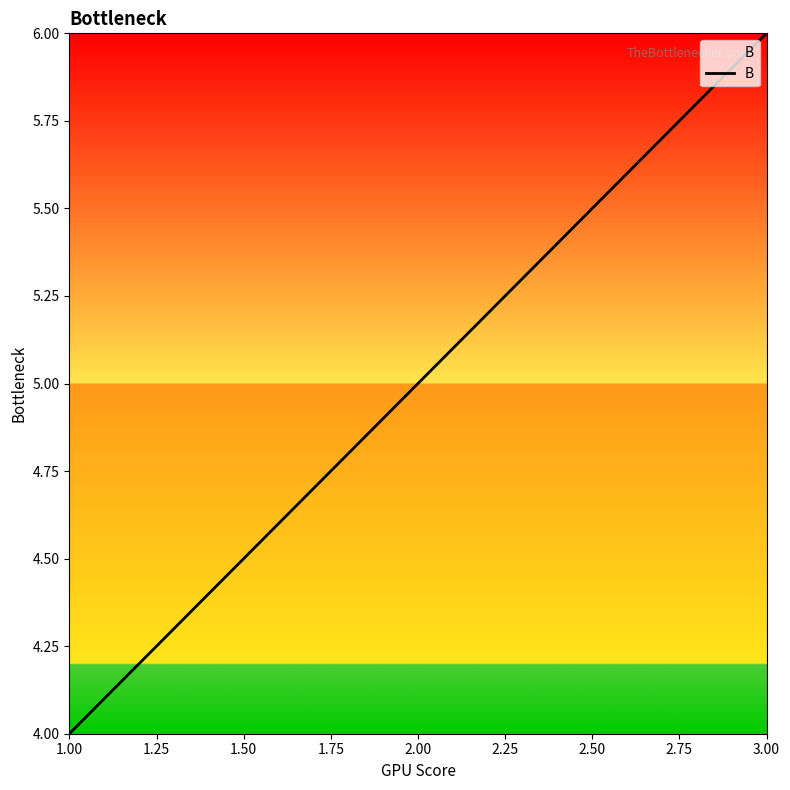

The chart shows a value of 7 at 1.00. True or false?

False